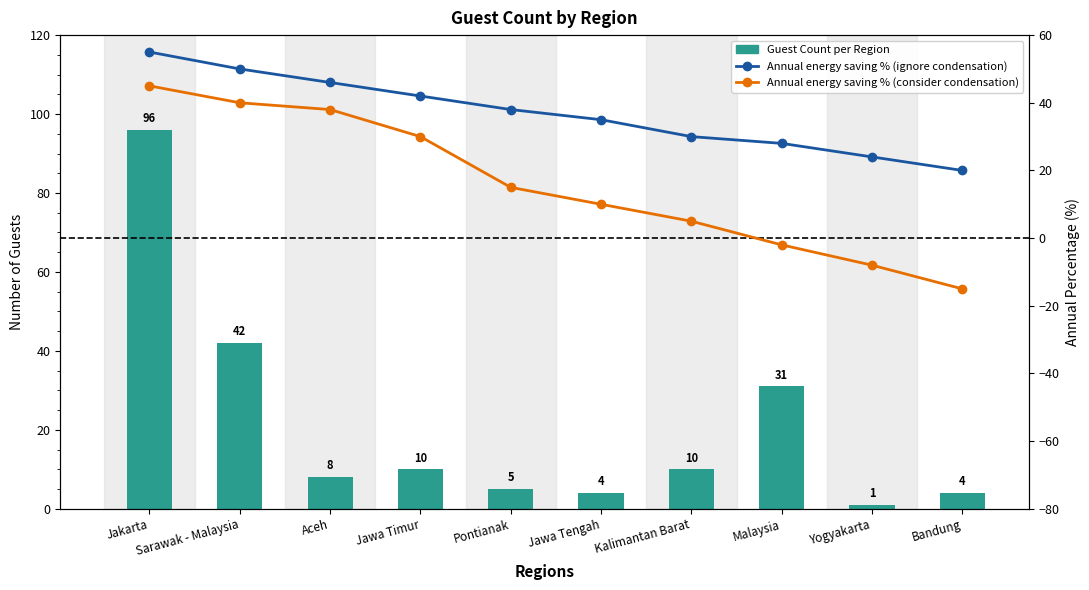

What are all the series names shown in the legend?

Guest Count, Annual energy saving % (ignore condensation), Annual energy saving % (consider condensation)